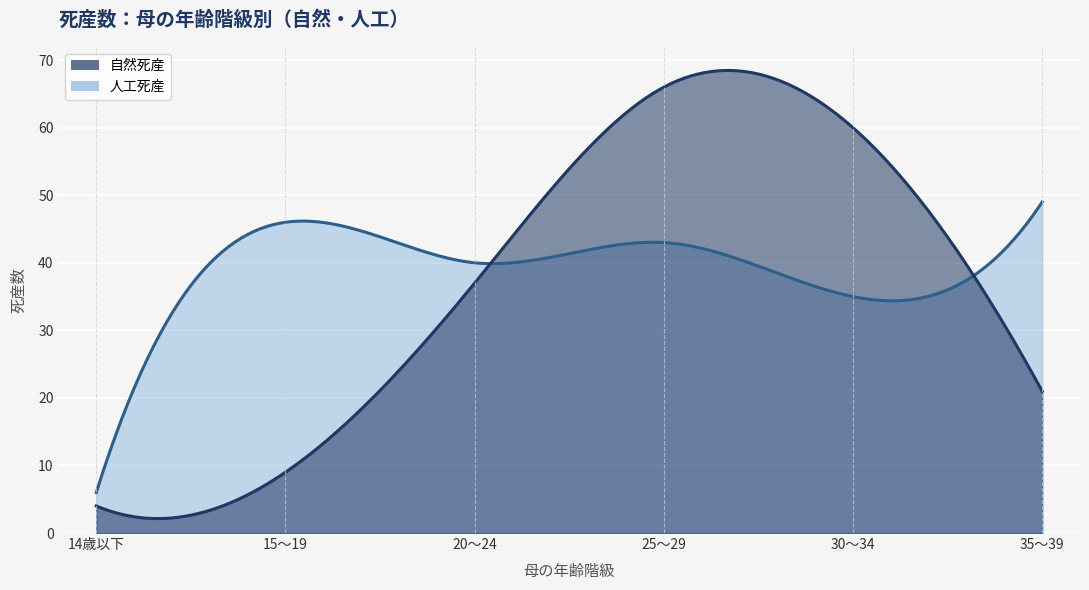

How many times do 人工死産 and 自然死産 cross each other?

2